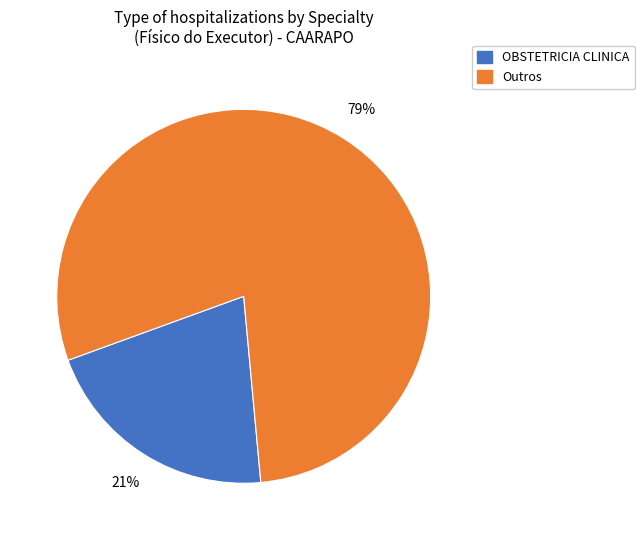

To the nearest percent, what is the average slice percentage?

50%